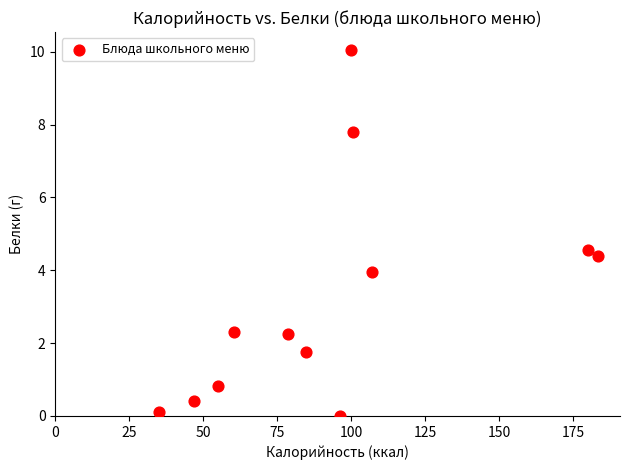

What is the average X value?

93.9